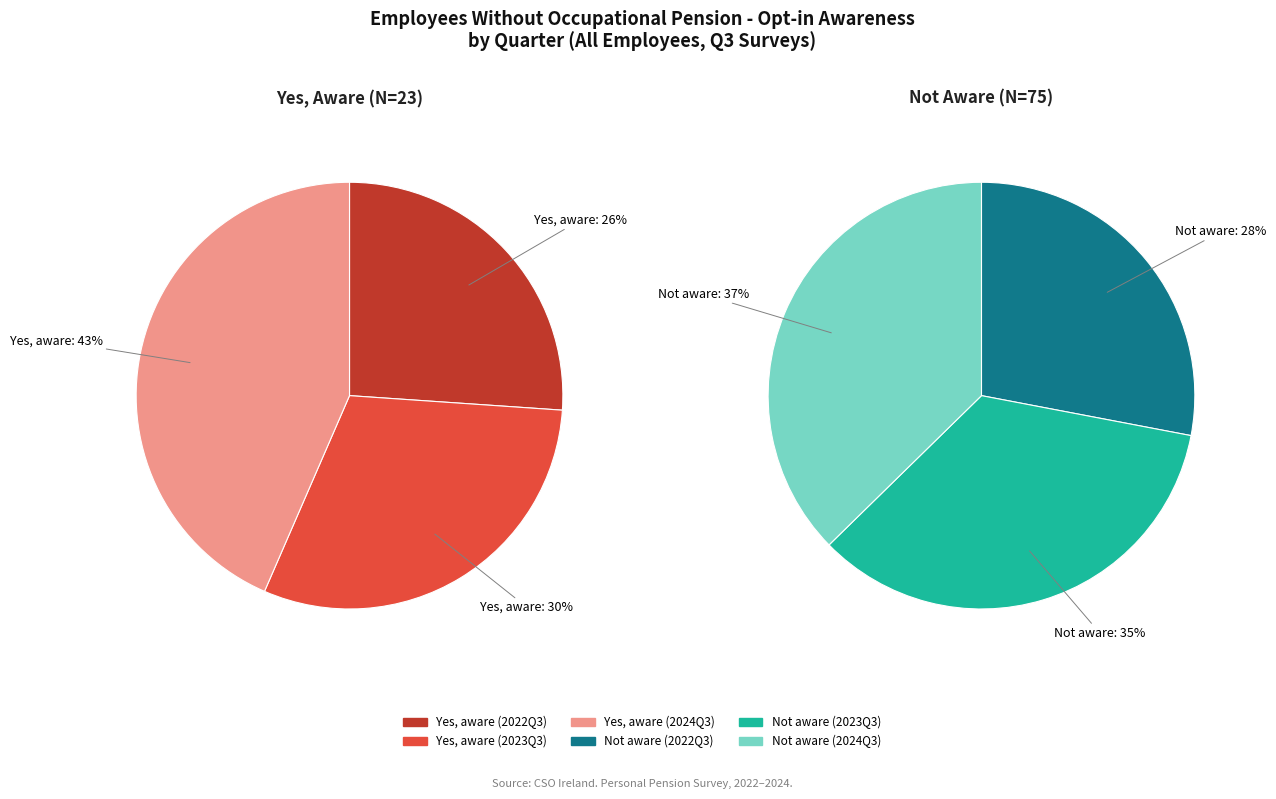

What is the total percentage of 2022Q3 and 2024Q3?

69.6%